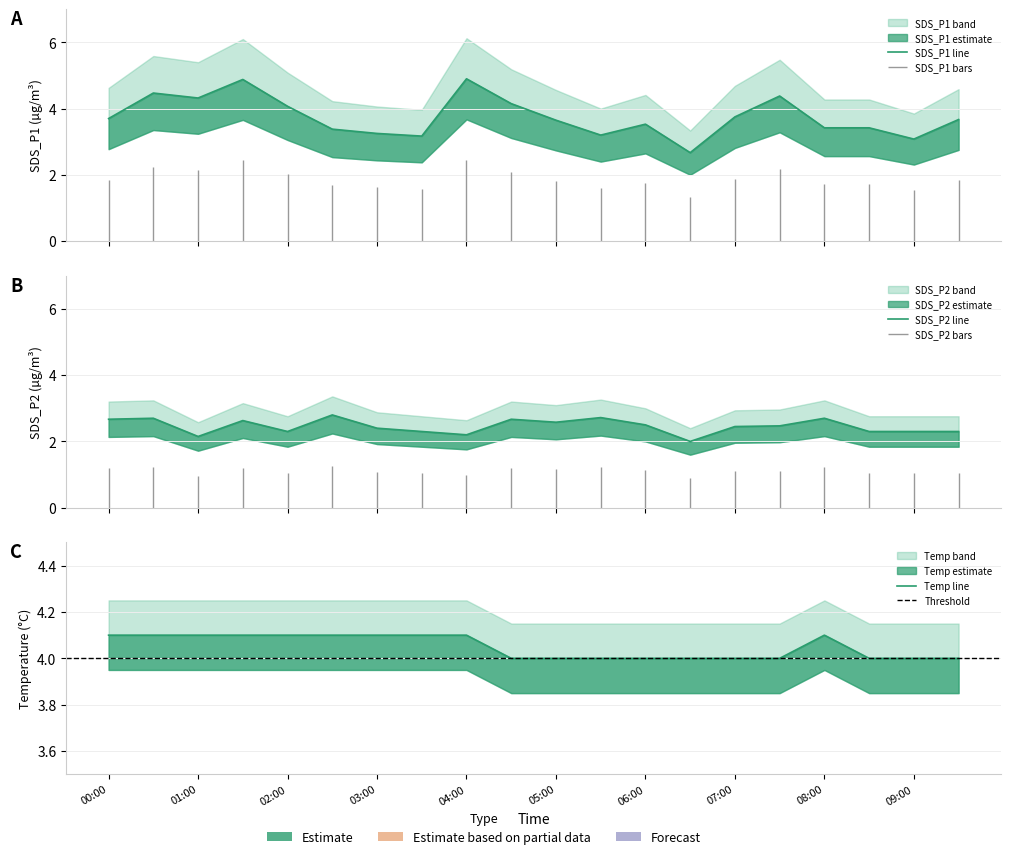

List the series in order of their peak value, lowest first.

SDS_P2, Temp, SDS_P1